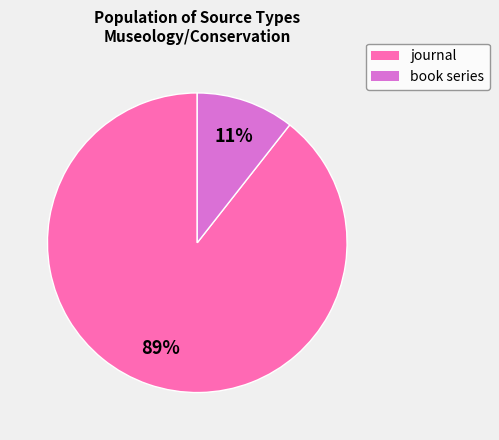

Count the number of slices in the pie.

2